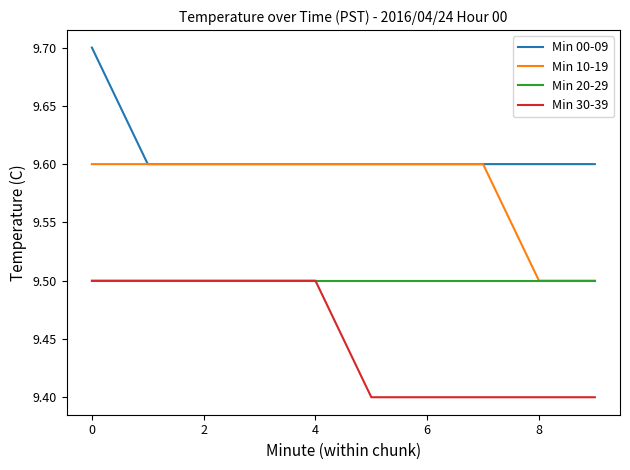

Reading left to right, what are all the values shown in this chart?

Min 00-09: 9.7	9.6	9.6	9.6	9.6	9.6	9.6	9.6	9.6	9.6
Min 10-19: 9.6	9.6	9.6	9.6	9.6	9.6	9.6	9.6	9.5	9.5
Min 20-29: 9.5	9.5	9.5	9.5	9.5	9.5	9.5	9.5	9.5	9.5
Min 30-39: 9.5	9.5	9.5	9.5	9.5	9.4	9.4	9.4	9.4	9.4